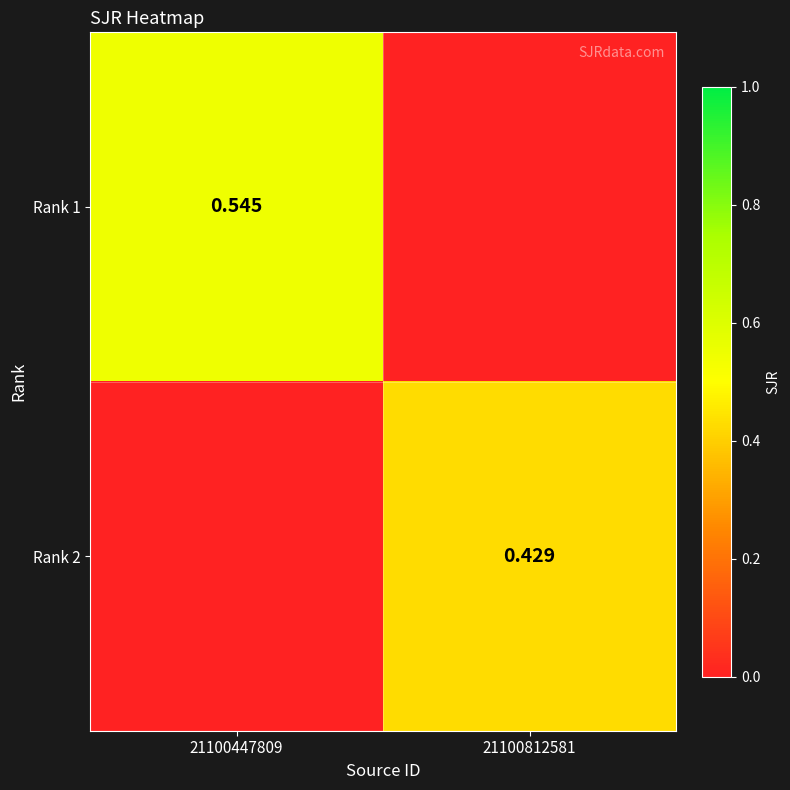

How many categories are shown in the chart?

2